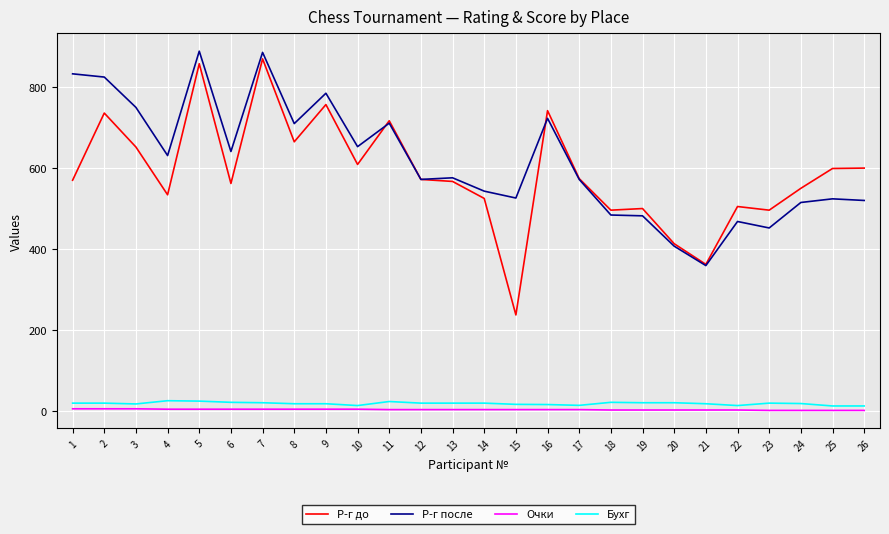

What is the greatest value displayed?

889.0